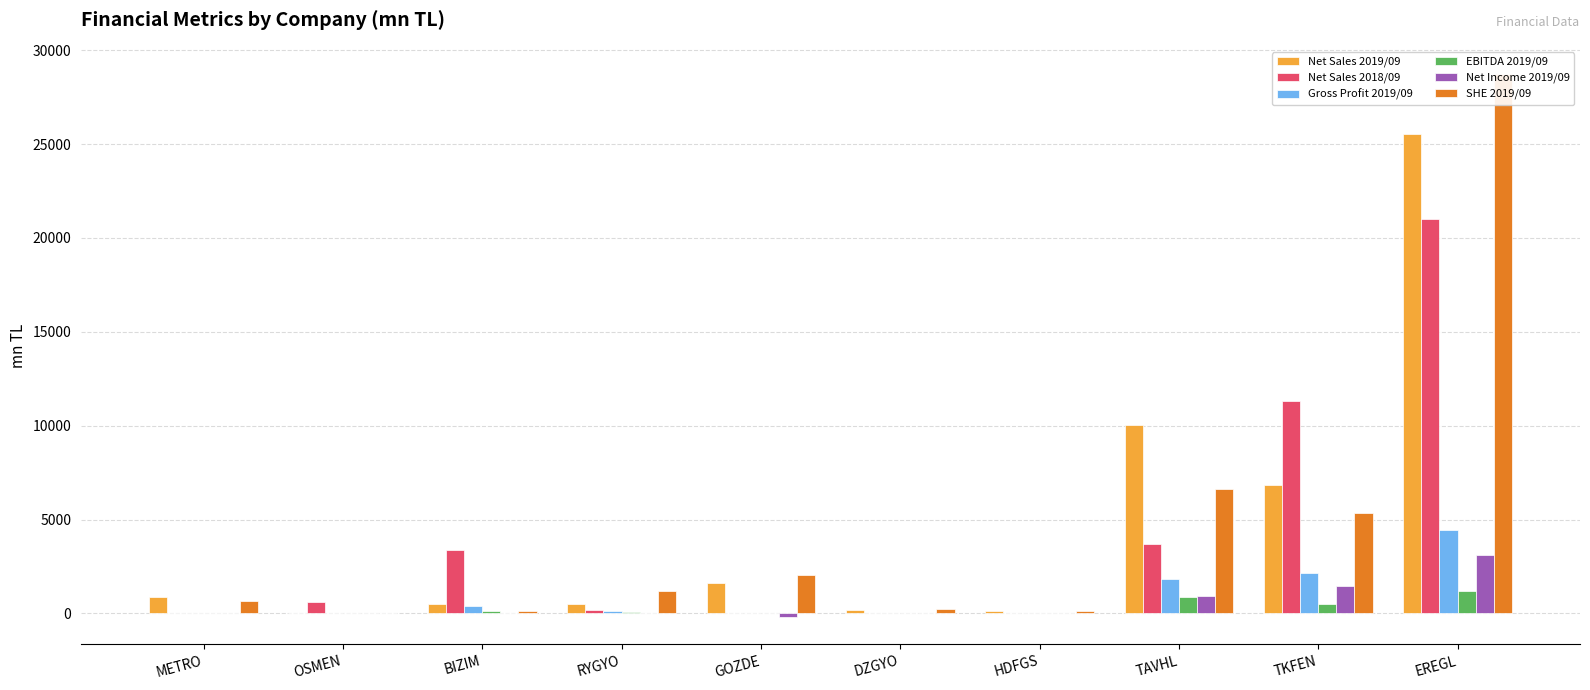

What is the difference between the highest and lowest values at METRO?

864.0